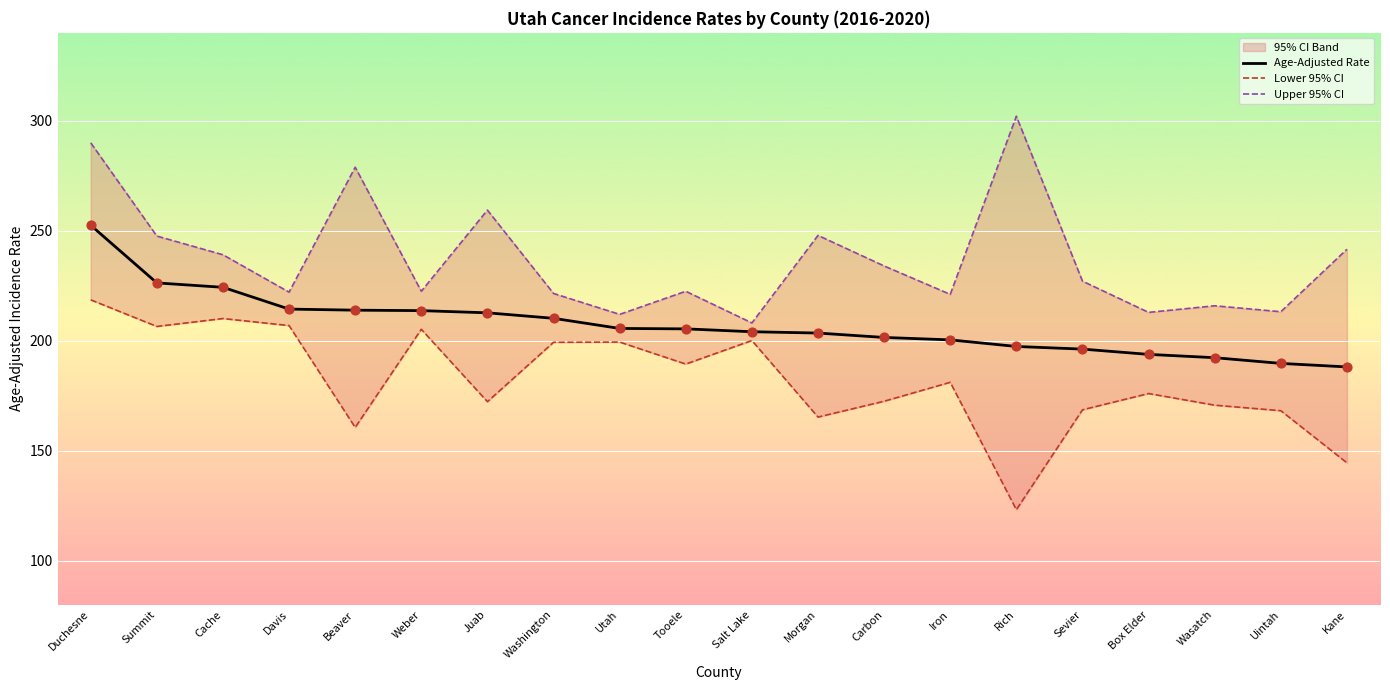

Which series has the largest total across all categories?

Upper 95% CI